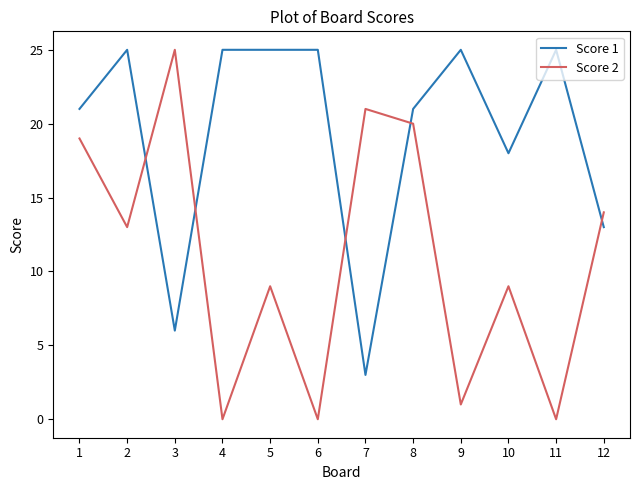

Reading left to right, extract all data points from this chart.

Score 1: 1=21	2=25	3=6	4=25	5=25	6=25	7=3	8=21	9=25	10=18	11=25	12=13
Score 2: 1=19	2=13	3=25	4=0	5=9	6=0	7=21	8=20	9=1	10=9	11=0	12=14